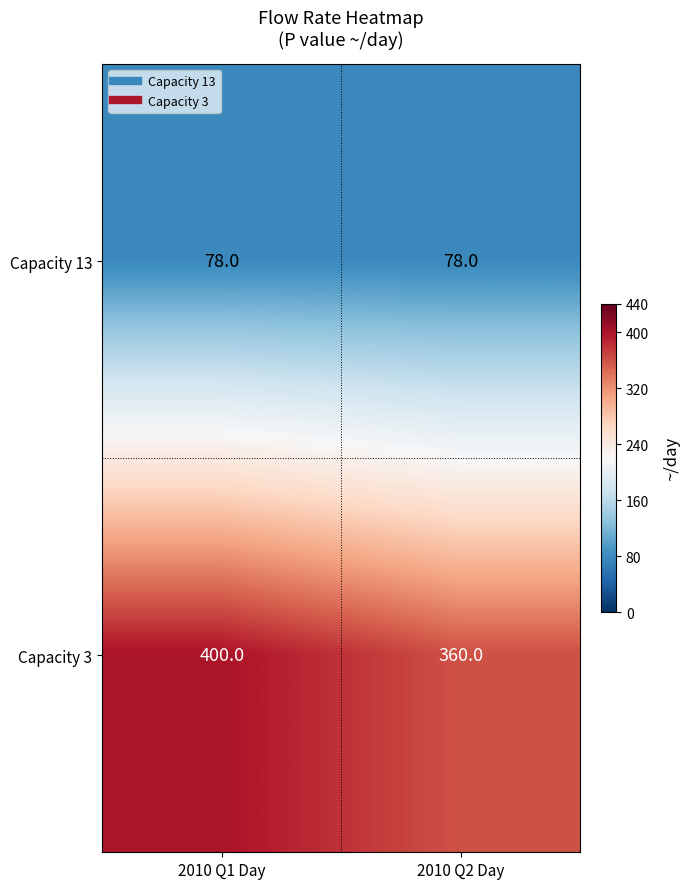

What value does the Capacity 13 series have at 2010 Q2 Day?

78